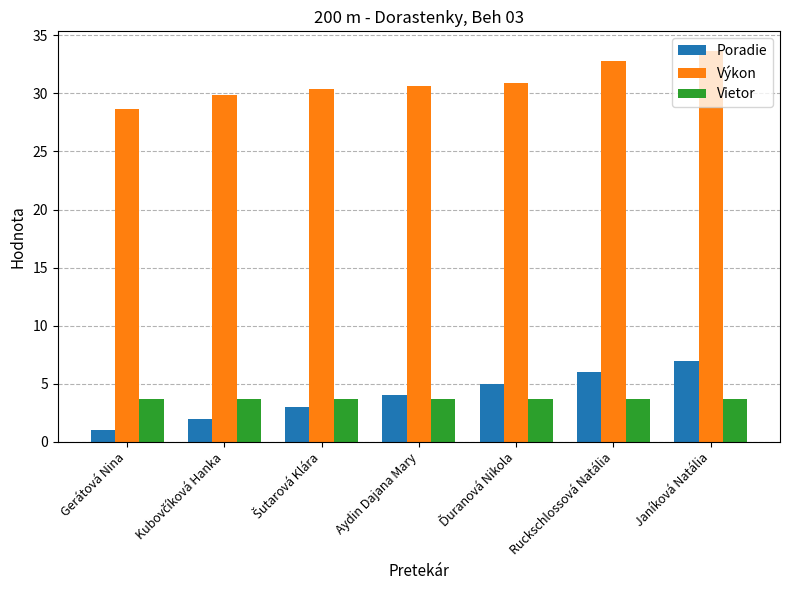

What is the label of the 6th bar from the left?

Ruckschlossová Natália